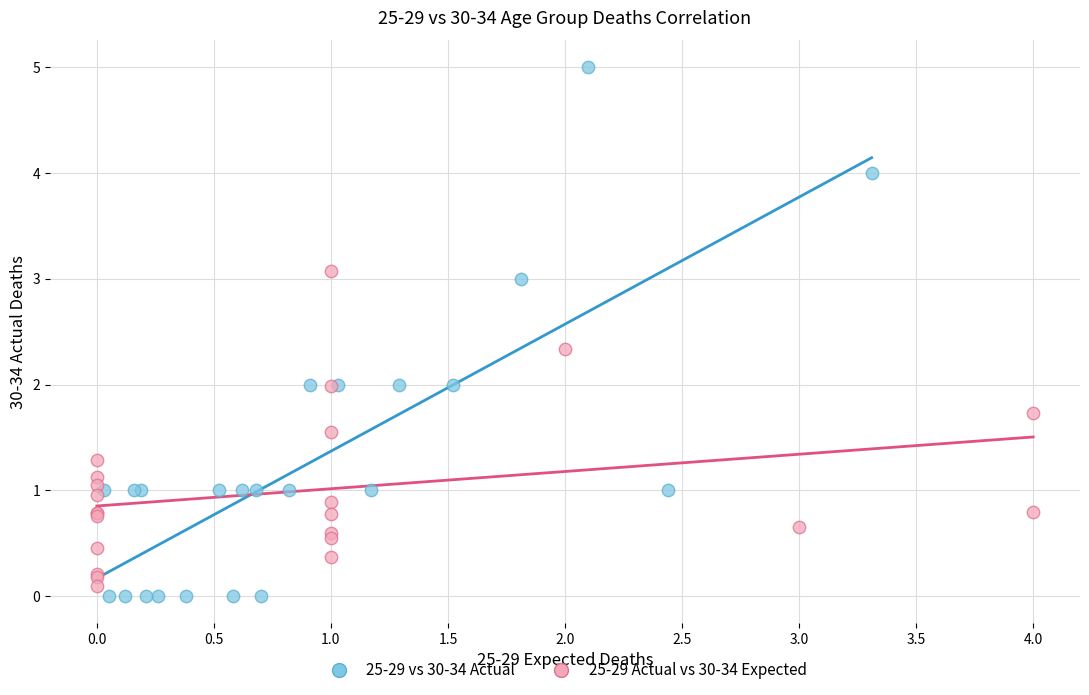

Which series reaches the maximum Y coordinate?

25-29 vs 30-34 Actual